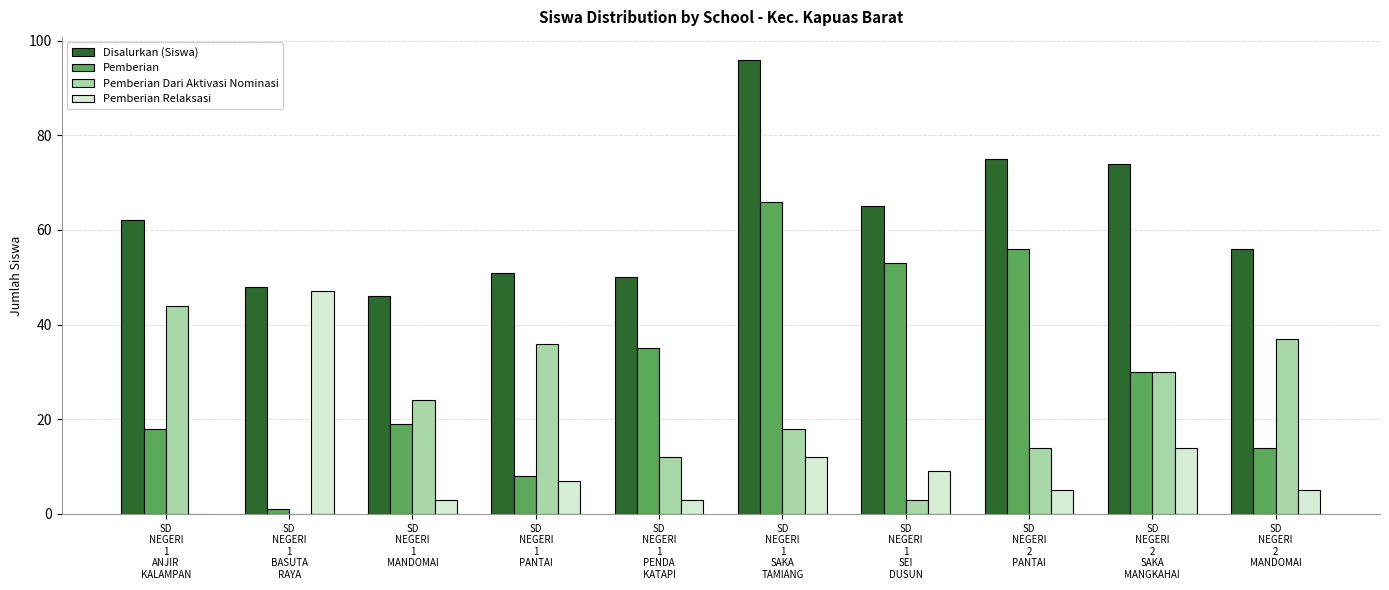

Reading left to right, list all the values displayed in this chart.

Disalurkan (Siswa): SD
NEGERI
1
ANJIR
KALAMPAN=62	SD
NEGERI
1
BASUTA
RAYA=48	SD
NEGERI
1
MANDOMAI=46	SD
NEGERI
1
PANTAI=51	SD
NEGERI
1
PENDA
KATAPI=50	SD
NEGERI
1
SAKA
TAMIANG=96	SD
NEGERI
1
SEI
DUSUN=65	SD
NEGERI
2
PANTAI=75	SD
NEGERI
2
SAKA
MANGKAHAI=74	SD
NEGERI
2
MANDOMAI=56
Pemberian: SD
NEGERI
1
ANJIR
KALAMPAN=18	SD
NEGERI
1
BASUTA
RAYA=1	SD
NEGERI
1
MANDOMAI=19	SD
NEGERI
1
PANTAI=8	SD
NEGERI
1
PENDA
KATAPI=35	SD
NEGERI
1
SAKA
TAMIANG=66	SD
NEGERI
1
SEI
DUSUN=53	SD
NEGERI
2
PANTAI=56	SD
NEGERI
2
SAKA
MANGKAHAI=30	SD
NEGERI
2
MANDOMAI=14
Pemberian Dari Aktivasi Nominasi: SD
NEGERI
1
ANJIR
KALAMPAN=44	SD
NEGERI
1
BASUTA
RAYA=0	SD
NEGERI
1
MANDOMAI=24	SD
NEGERI
1
PANTAI=36	SD
NEGERI
1
PENDA
KATAPI=12	SD
NEGERI
1
SAKA
TAMIANG=18	SD
NEGERI
1
SEI
DUSUN=3	SD
NEGERI
2
PANTAI=14	SD
NEGERI
2
SAKA
MANGKAHAI=30	SD
NEGERI
2
MANDOMAI=37
Pemberian Relaksasi: SD
NEGERI
1
ANJIR
KALAMPAN=0	SD
NEGERI
1
BASUTA
RAYA=47	SD
NEGERI
1
MANDOMAI=3	SD
NEGERI
1
PANTAI=7	SD
NEGERI
1
PENDA
KATAPI=3	SD
NEGERI
1
SAKA
TAMIANG=12	SD
NEGERI
1
SEI
DUSUN=9	SD
NEGERI
2
PANTAI=5	SD
NEGERI
2
SAKA
MANGKAHAI=14	SD
NEGERI
2
MANDOMAI=5